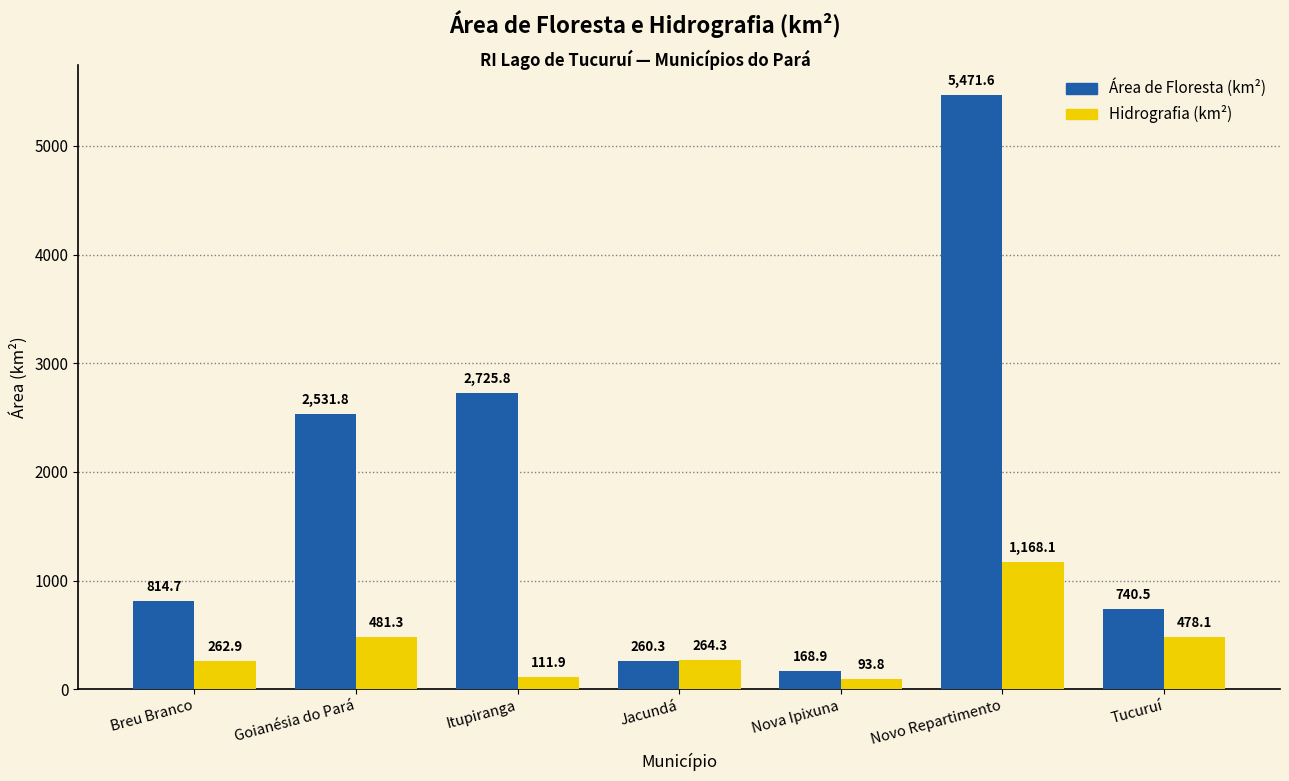

What are all the series names shown in the legend?

Área de Floresta (km²), Hidrografia (km²)